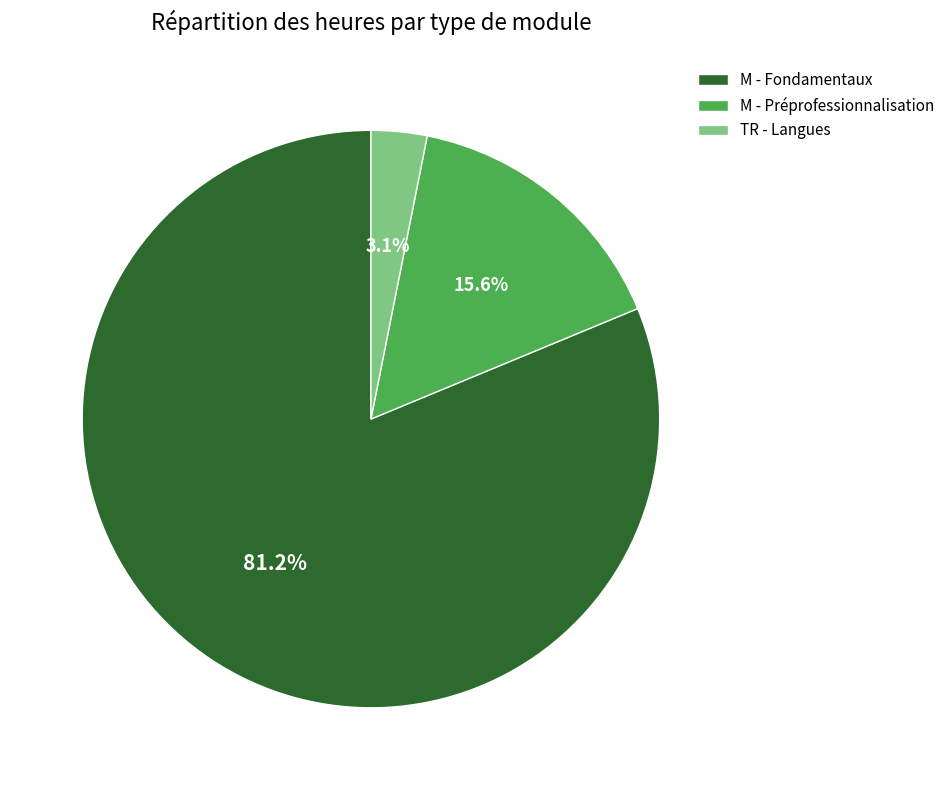

Which category has the smallest portion of the pie?

TR - Langues